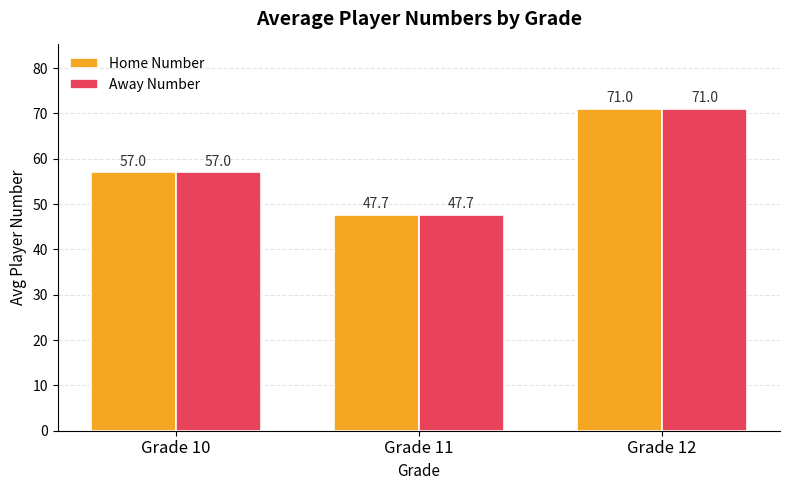

Does the chart contain any negative values?

No